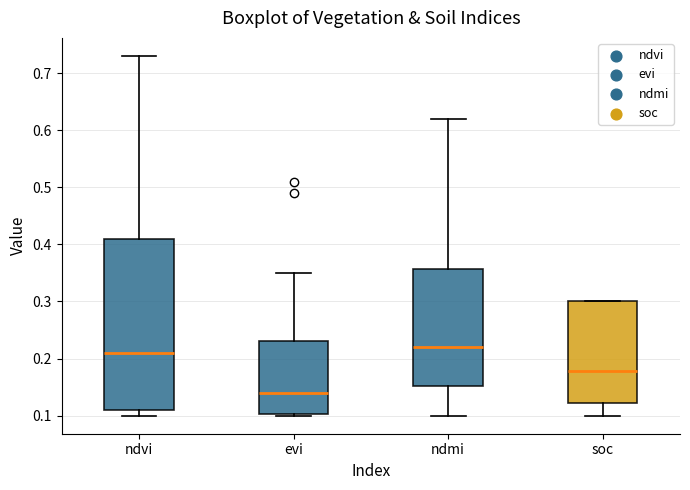

Which box is the tallest, from its lower edge to its upper edge?

ndvi